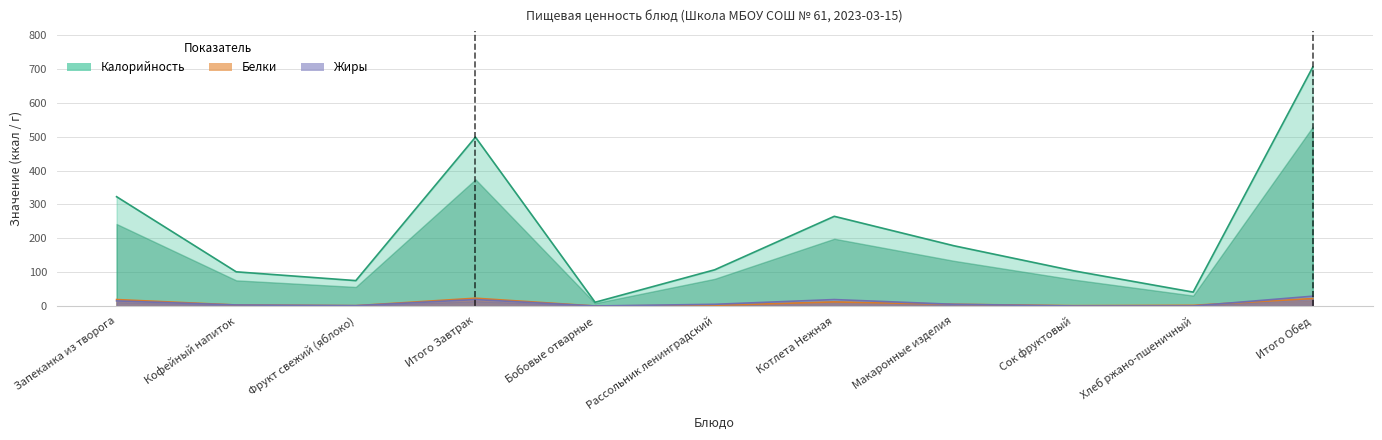

Reading left to right, extract all data points from this chart.

Калорийность: 323	101	75	499	11	107	265	178	104	41	706
Белки: 19	3	1	23	0	2	12	5	1	2	22
Жиры: 15	3	1	19	0	5	19	5	0	0	29